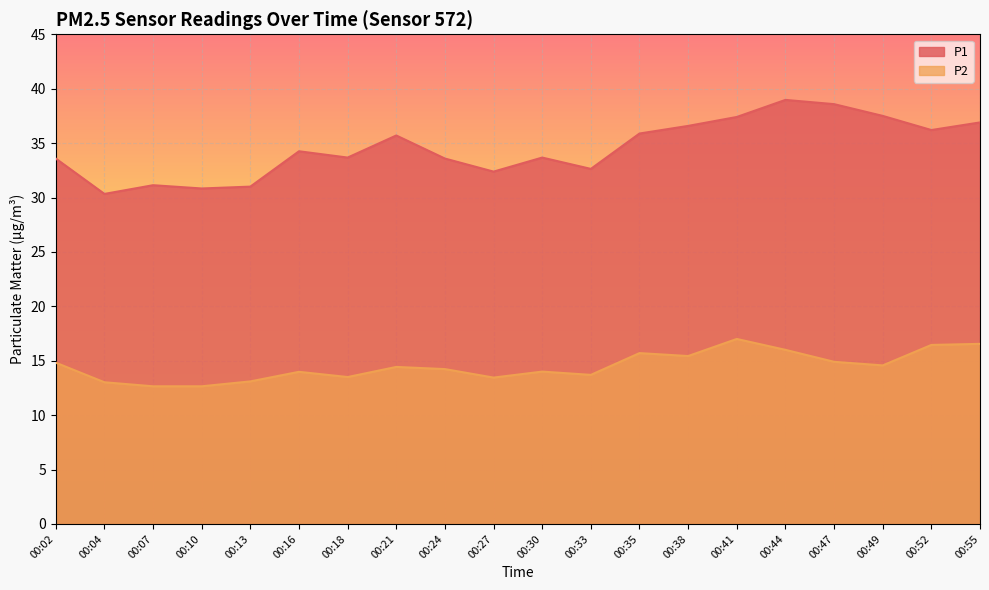

True or false: P2 has a value of 13.0 at 00:04.

True